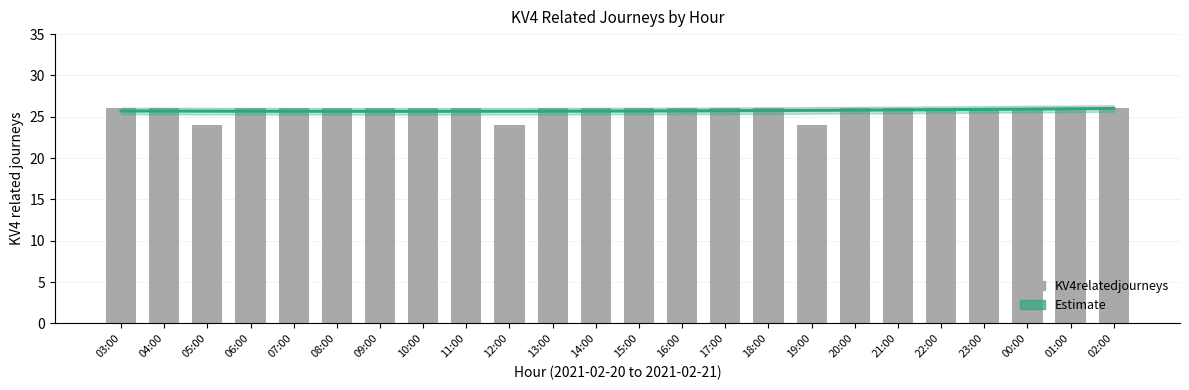

Rank the categories by value from highest to lowest.

03:00, 04:00, 06:00, 07:00, 08:00, 09:00, 10:00, 11:00, 13:00, 14:00, 15:00, 16:00, 17:00, 18:00, 20:00, 21:00, 22:00, 23:00, 00:00, 01:00, 02:00, 05:00, 12:00, 19:00